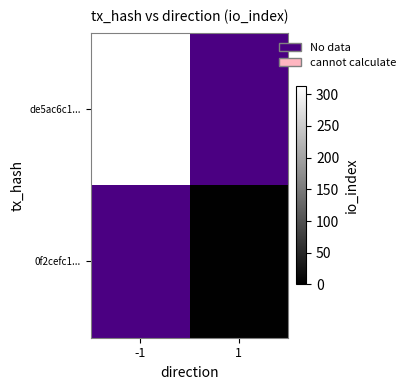

List the series in order of their peak value, lowest first.

0f2cefc1..., de5ac6c1...